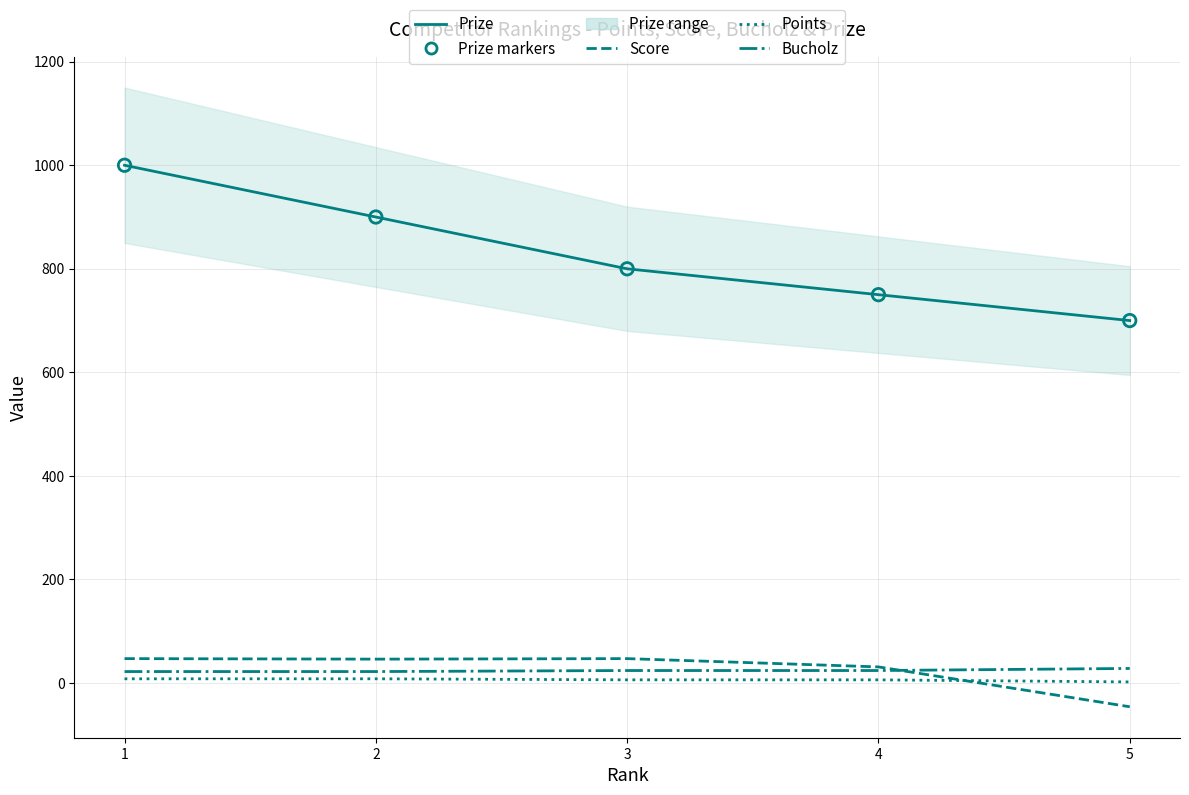

At how many categories does at least one series exceed 90?

5